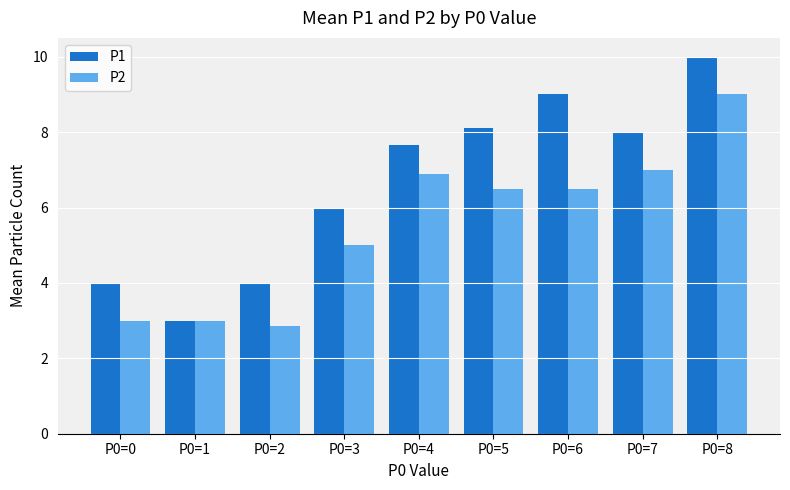

Which series has the widest spread of values?

P1